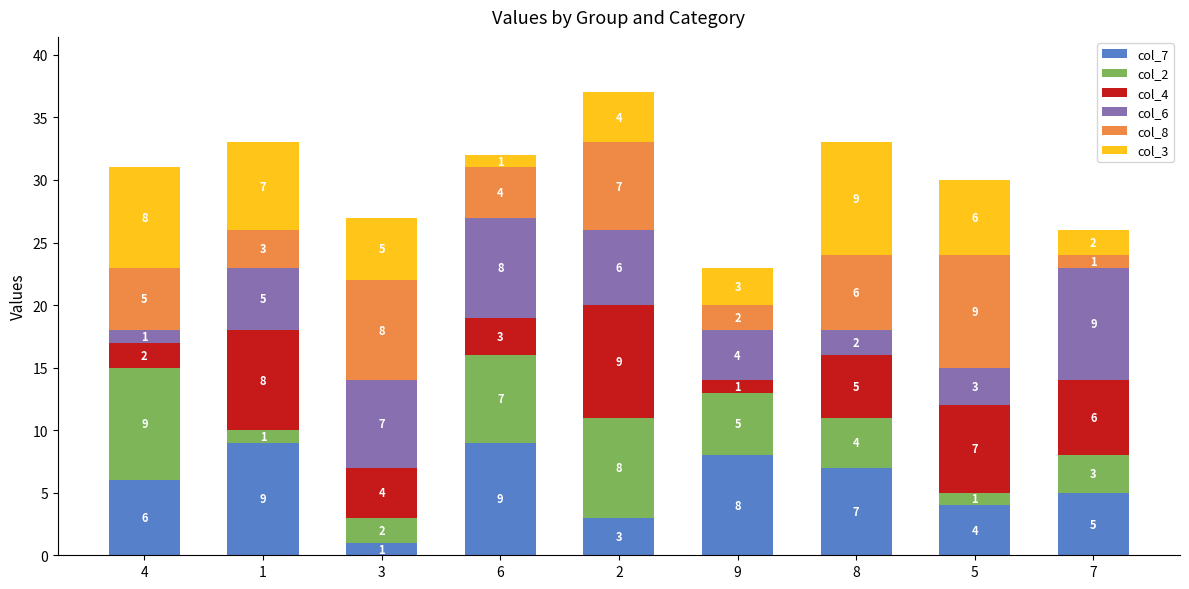

At which label is col_7 closest to 5?

7